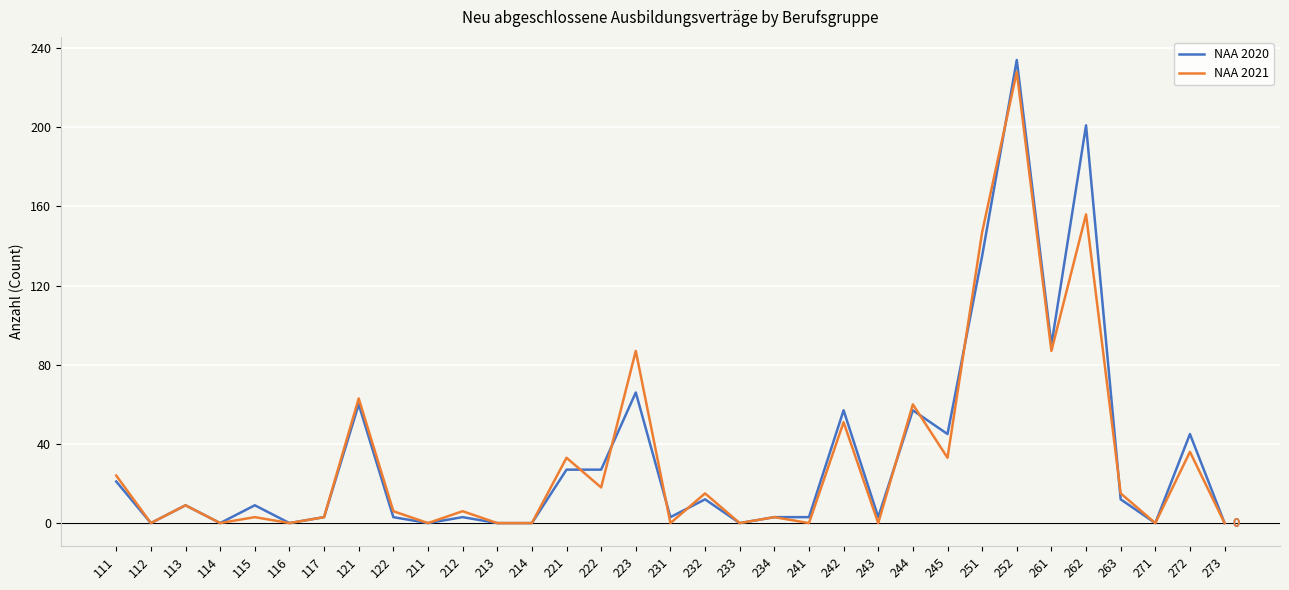

True or false: NAA 2021 has a value of 228 at 252.

True